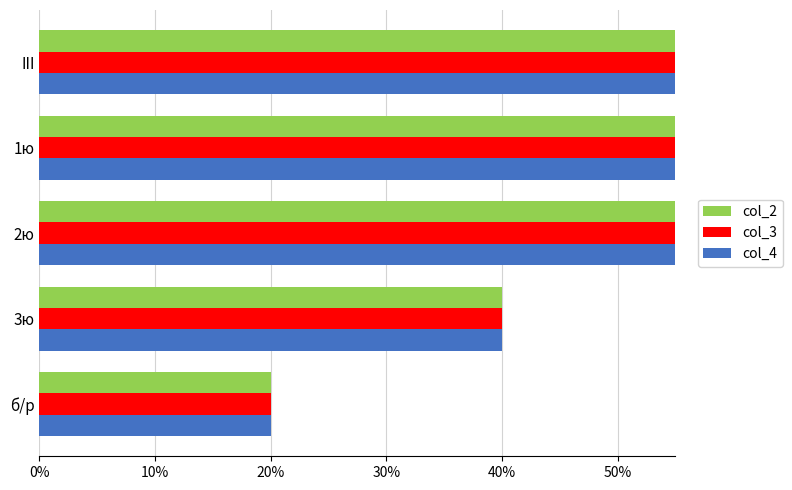

Count the col_3 values in the range 0 to 1.

5